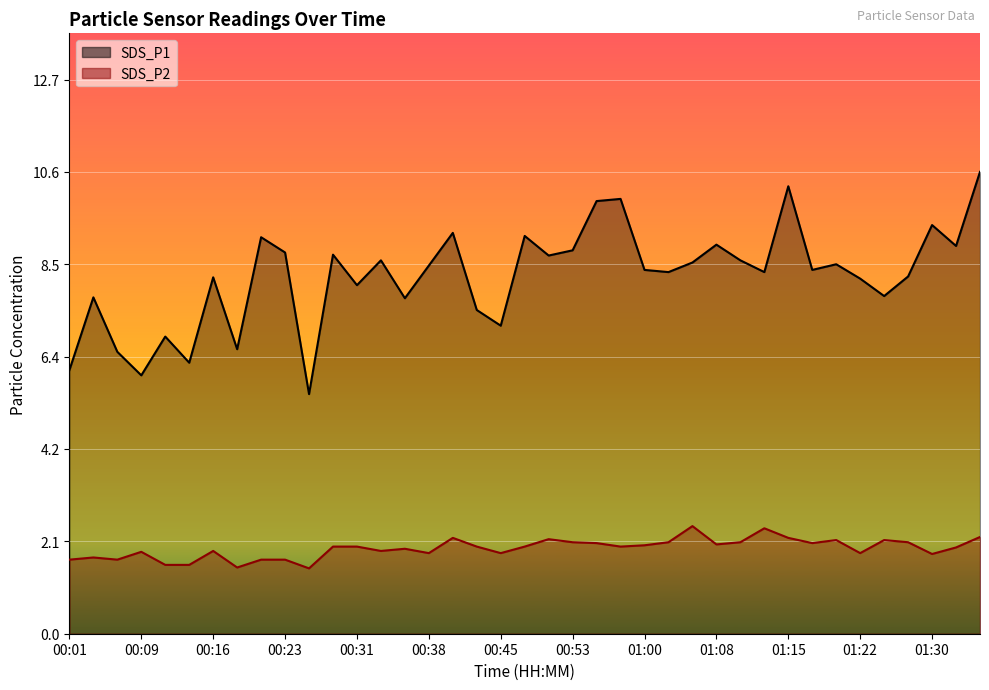

True or false: SDS_P2 and SDS_P1 cross at least once.

False